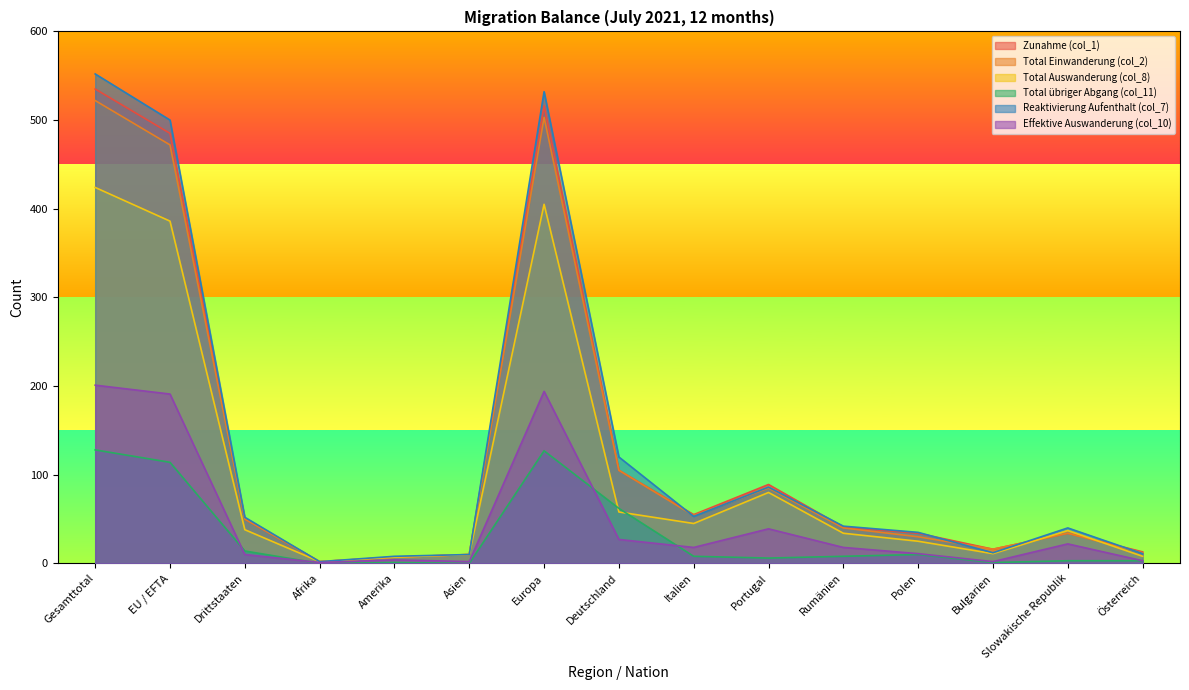

At Asien, list the series in order from largest to smallest.

Zunahme (col_1), Total Einwanderung (col_2), Total Auswanderung (col_8), Reaktivierung Aufenthalt (col_7), Effektive Auswanderung (col_10), Total übriger Abgang (col_11)